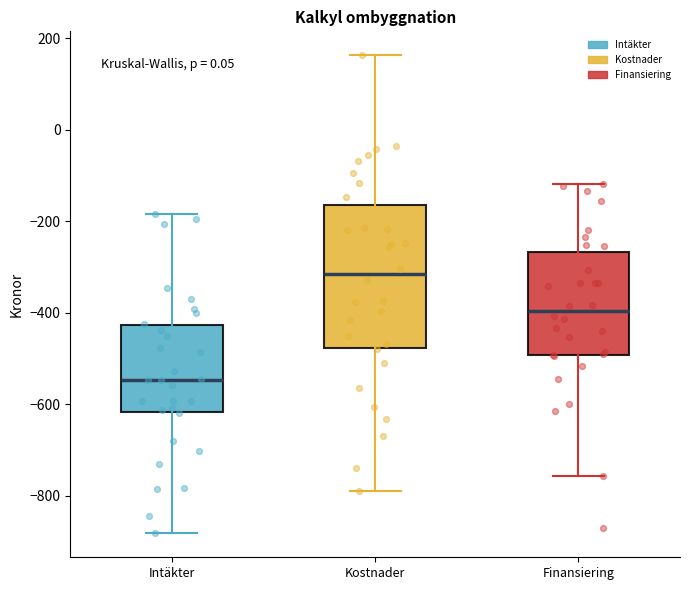

Reading left to right, transcribe this box plot: for each box, give where its median line is, the range the box spans, and where its two whiskers end, as read against the y-axis. The values are not printed on the chart, so give them approximately, as read against the axis.

Intäkter: median -540, box -620 to -420, whiskers -880 to -180
Kostnader: median -320, box -480 to -160, whiskers -780 to 160
Finansiering: median -400, box -500 to -260, whiskers -760 to -120